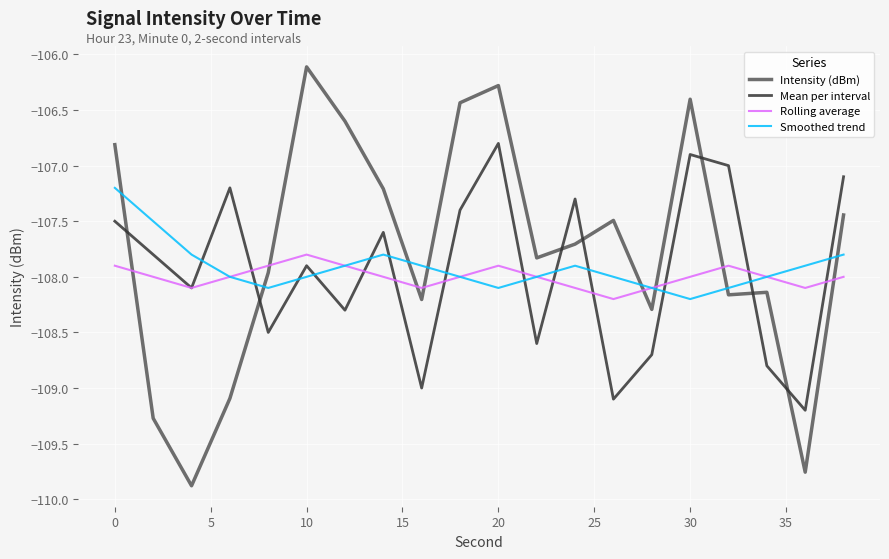

What is the minimum value for Intensity (dBm)?

-109.9